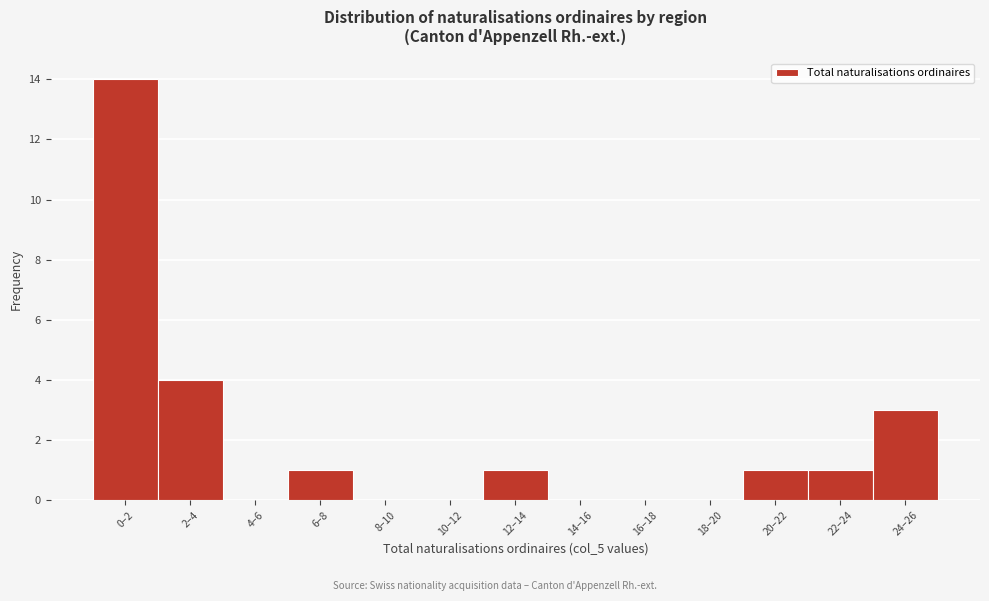

Reading left to right, transcribe all the data shown in this chart.

0–2=14	2–4=4	4–6=0	6–8=1	8–10=0	10–12=0	12–14=1	14–16=0	16–18=0	18–20=0	20–22=1	22–24=1	24–26=3